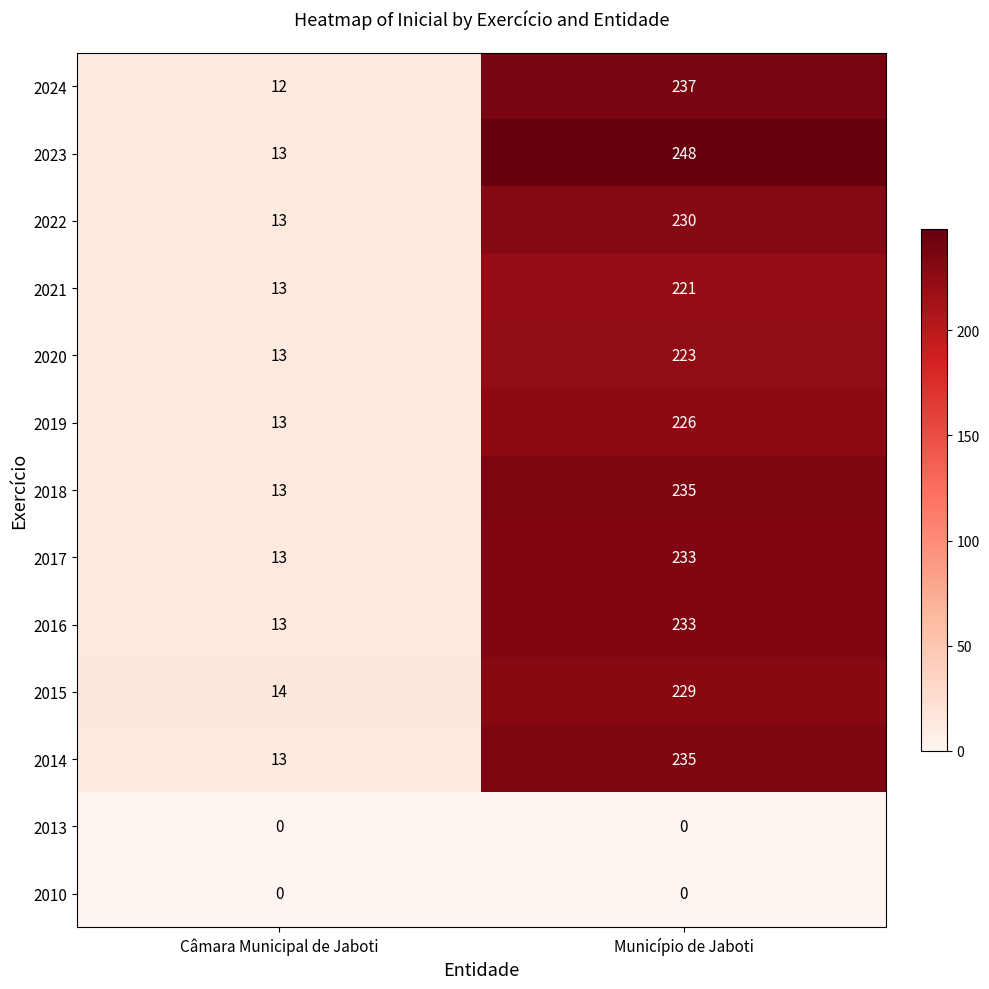

What is the spread (max minus min) of values at Câmara Municipal de Jaboti?

14